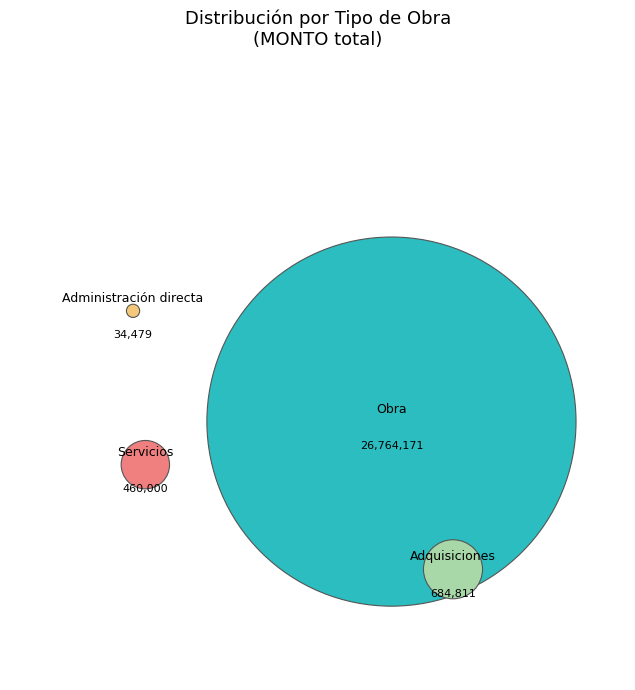

To the nearest percent, what is the average slice percentage?

25%